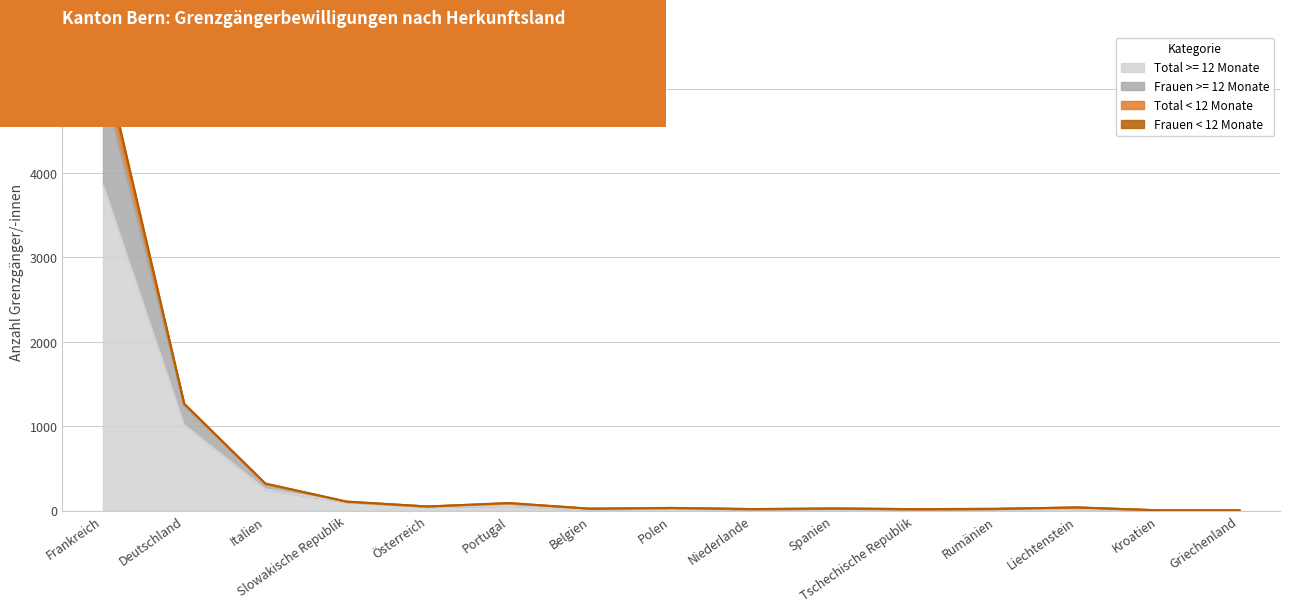

Rank the categories by Total < 12 Monate value from highest to lowest.

Frankreich, Deutschland, Italien, Slowakische Republik, Portugal, Österreich, Liechtenstein, Polen, Spanien, Belgien, Rumänien, Niederlande, Tschechische Republik, Kroatien, Griechenland